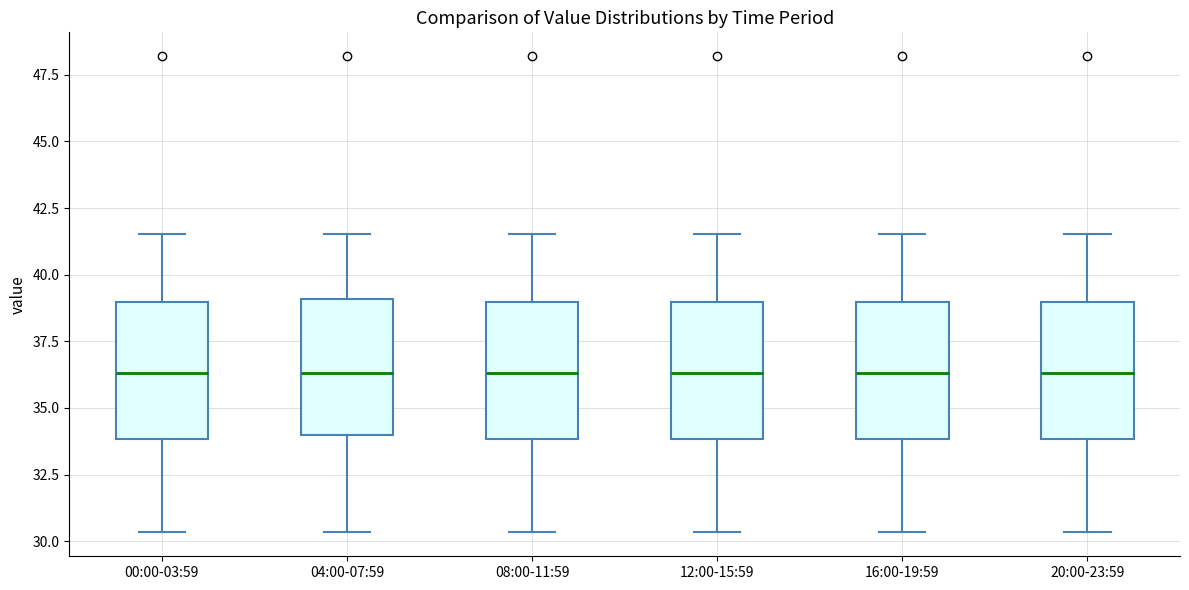

Reading left to right, transcribe this box plot: for each box, give where its median line is, the range the box spans, and where its two whiskers end, as read against the y-axis. The values are not printed on the chart, so give them approximately, as read against the axis.

00:00-03:59: median 36.5, box 34.0 to 39.0, whiskers 30.5 to 41.5
04:00-07:59: median 36.5, box 34.0 to 39.0, whiskers 30.5 to 41.5
08:00-11:59: median 36.5, box 34.0 to 39.0, whiskers 30.5 to 41.5
12:00-15:59: median 36.5, box 34.0 to 39.0, whiskers 30.5 to 41.5
16:00-19:59: median 36.5, box 34.0 to 39.0, whiskers 30.5 to 41.5
20:00-23:59: median 36.5, box 34.0 to 39.0, whiskers 30.5 to 41.5